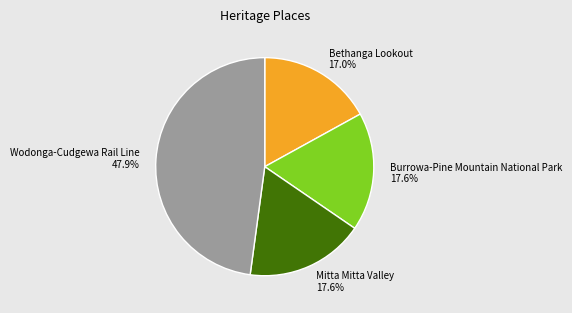

Count the number of slices in the pie.

4